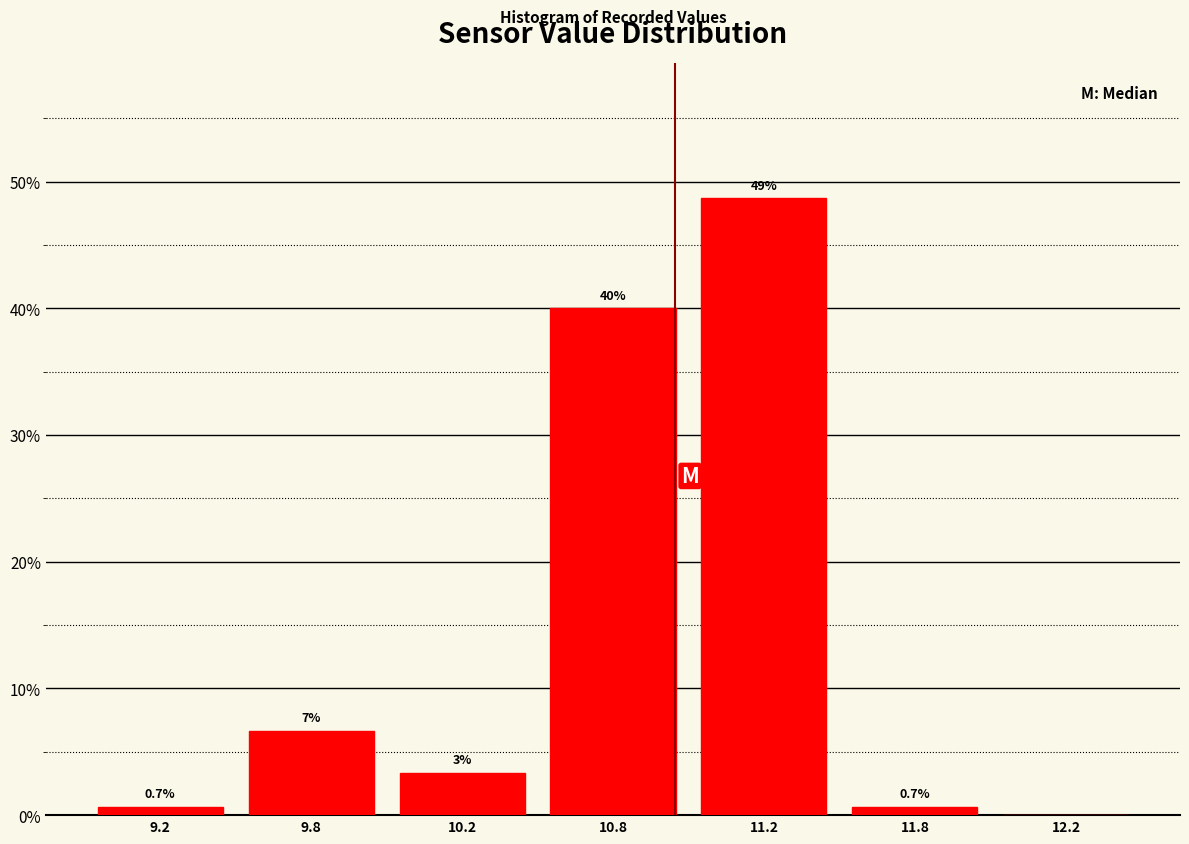

What is the sum of the values at 12.2 and 10.8?

40.0